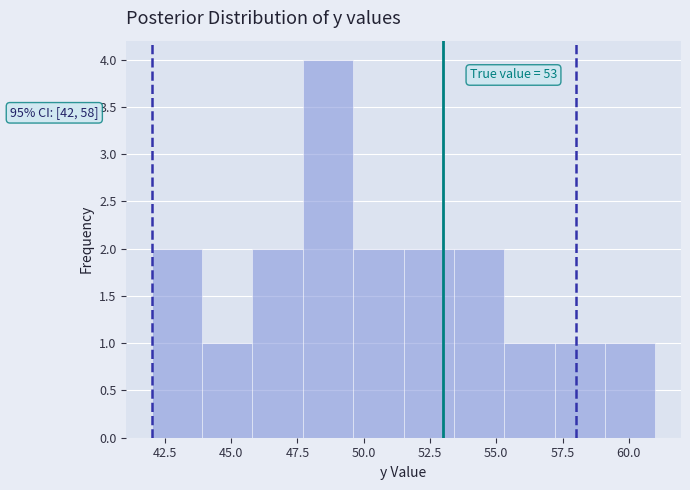

Around what value on the x-axis is the tallest bar? Give the approximate position of its centre, as read against the axis.

48.5